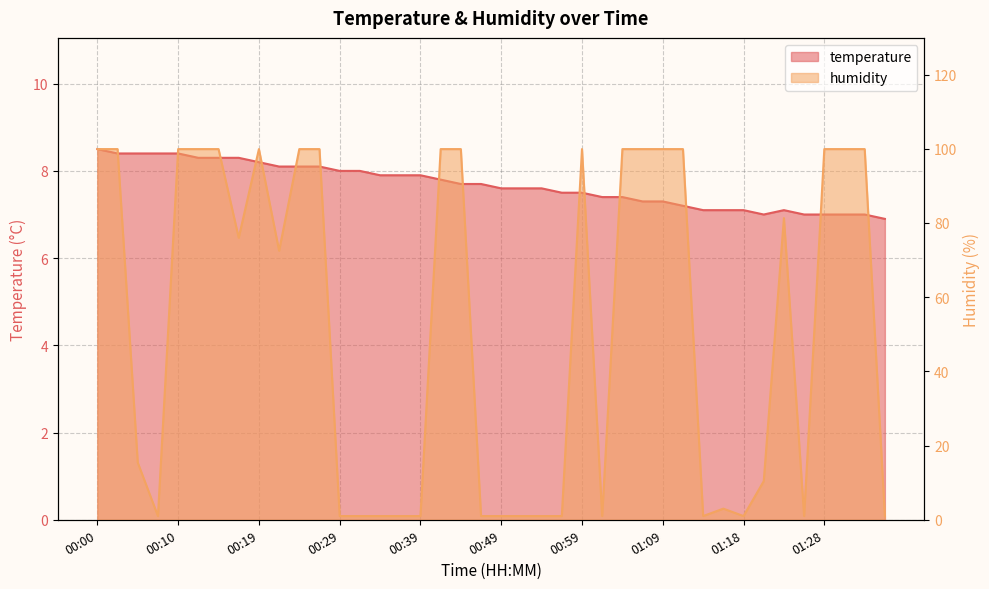

Which category has the lowest value in the humidity series?

00:07